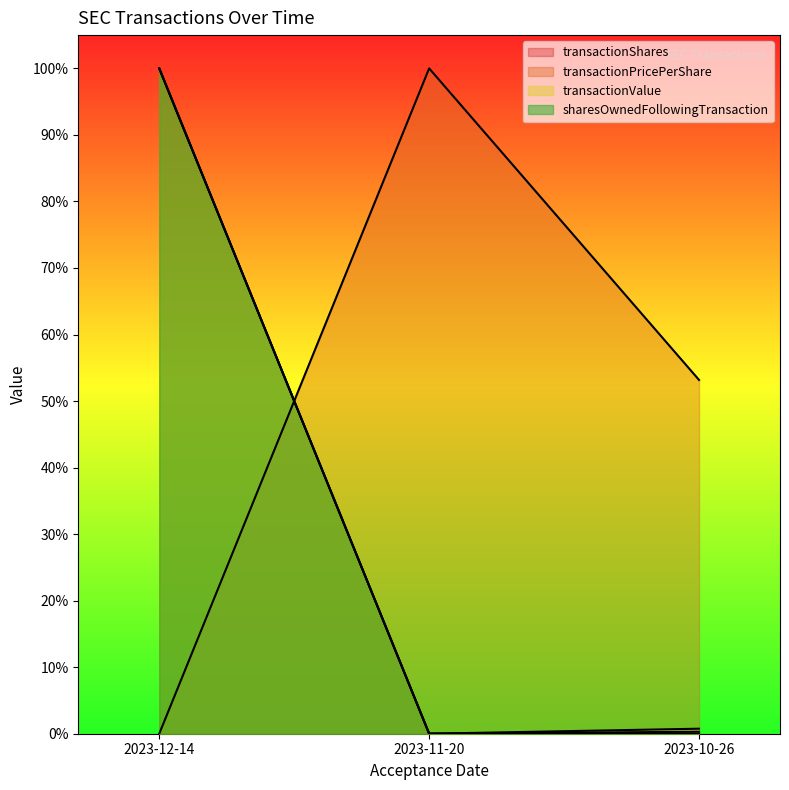

Reading left to right, transcribe all the data shown in this chart.

transactionShares: 2023-12-14=1.0	2023-11-20=0.0	2023-10-26=0.0
transactionPricePerShare: 2023-12-14=0.0	2023-11-20=1.0	2023-10-26=0.5
transactionValue: 2023-12-14=1.0	2023-11-20=0.0	2023-10-26=0.0
sharesOwnedFollowingTransaction: 2023-12-14=1.0	2023-11-20=0.0	2023-10-26=0.0